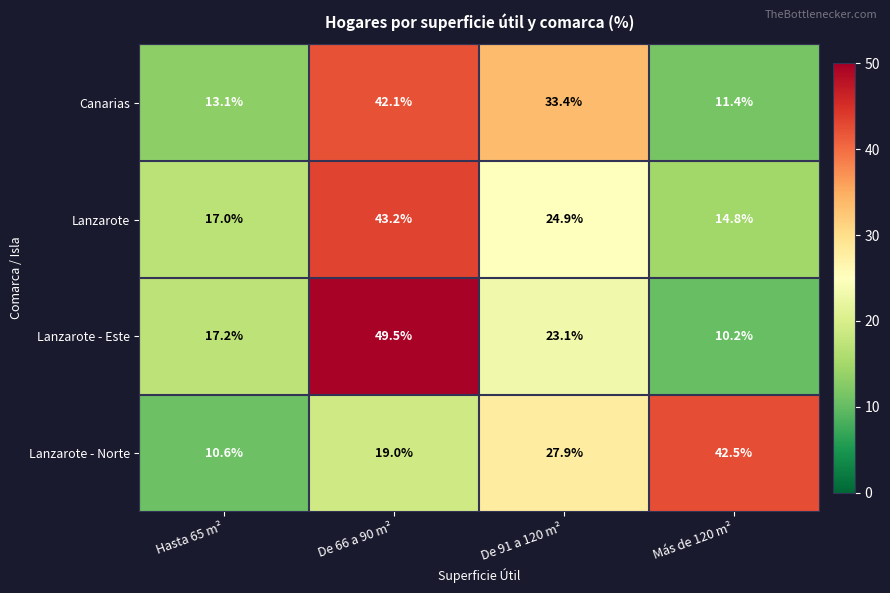

Which label corresponds to the largest value in the chart?

De 66 a 90 m²